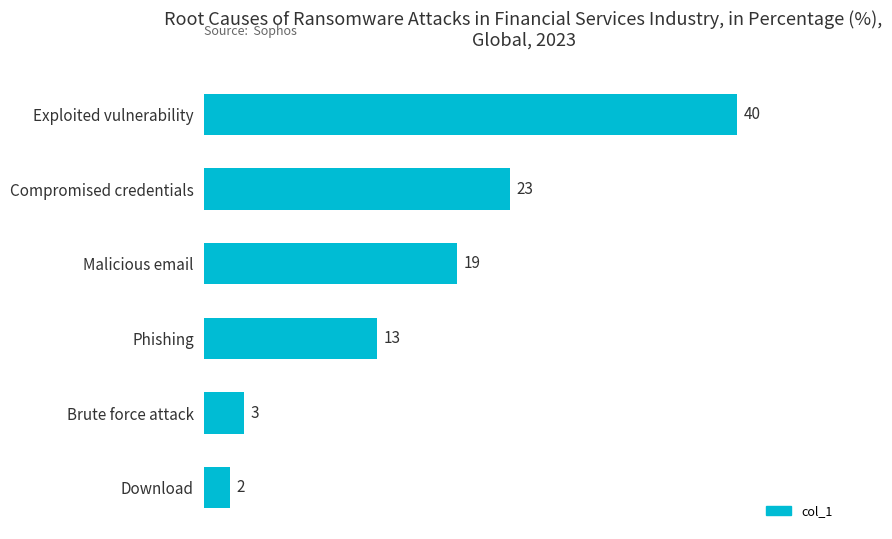

Reading bottom to top, list all the values displayed in this chart.

2	3	13	19	23	40